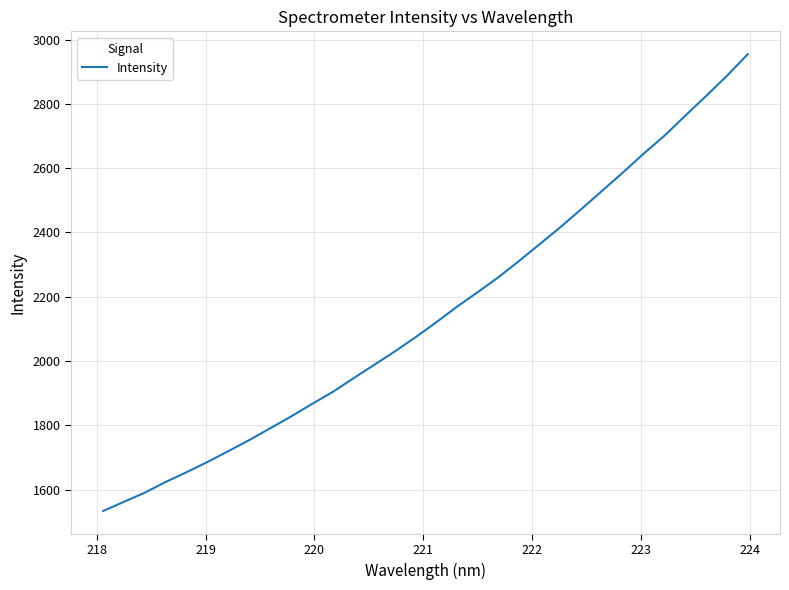

How many categories are shown in the chart?

32